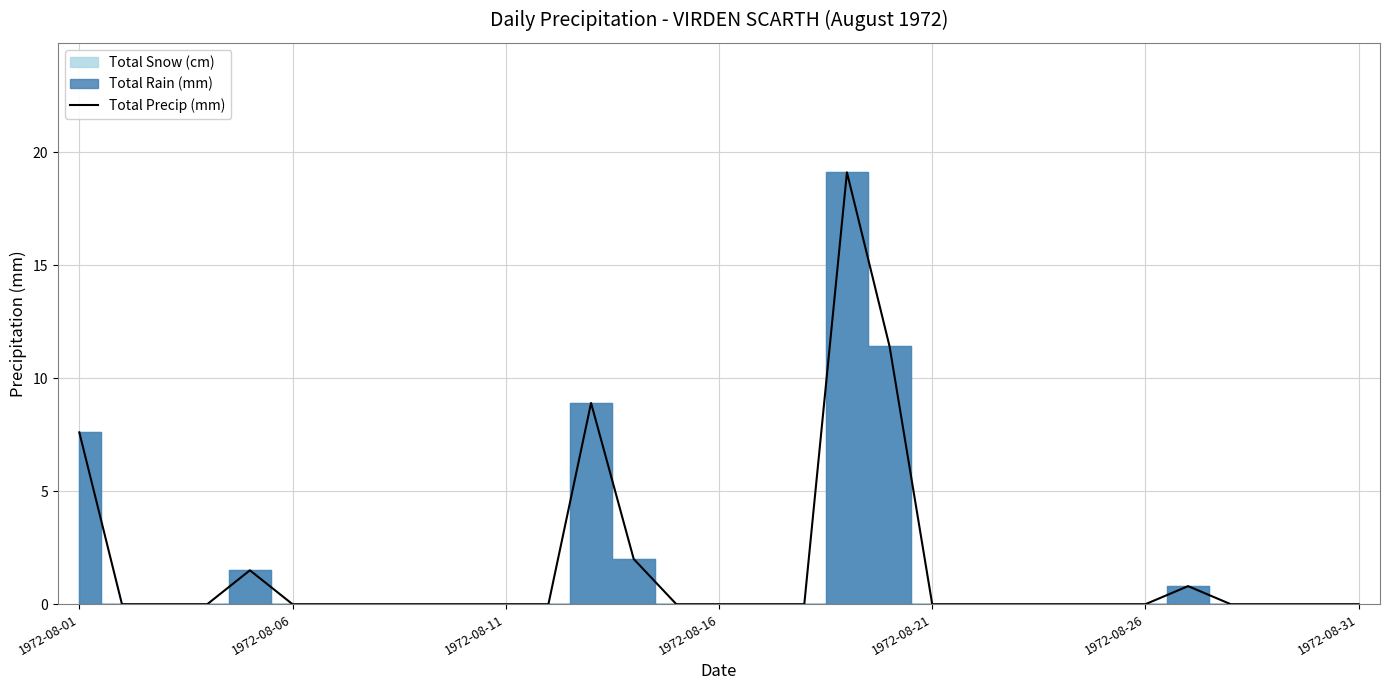

Is this an area chart (filled region under the line)?

No